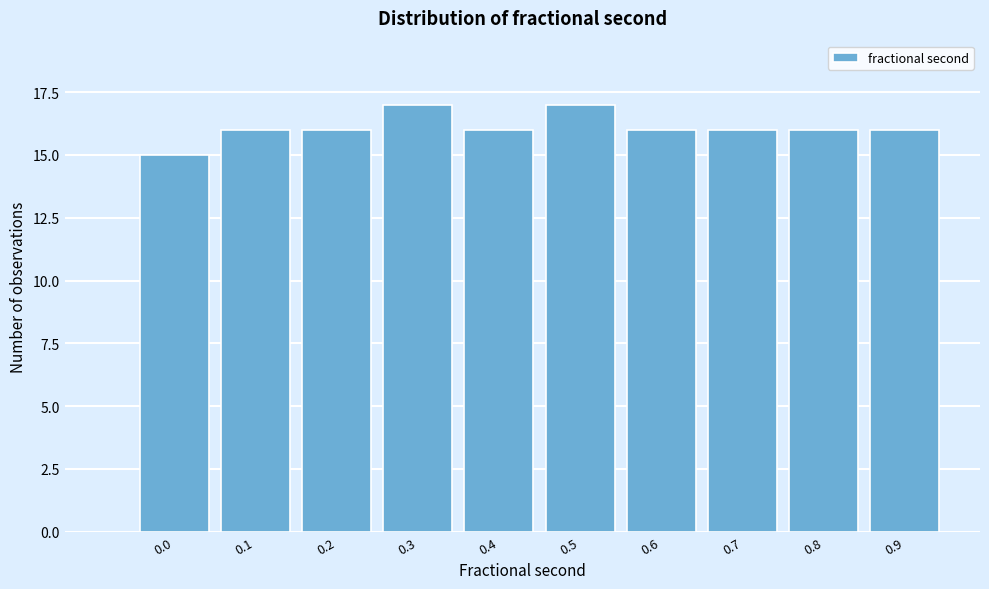

Reading left to right, transcribe all the data shown in this chart.

0.0=15	0.1=16	0.2=16	0.3=17	0.4=16	0.5=17	0.6=16	0.7=16	0.8=16	0.9=16